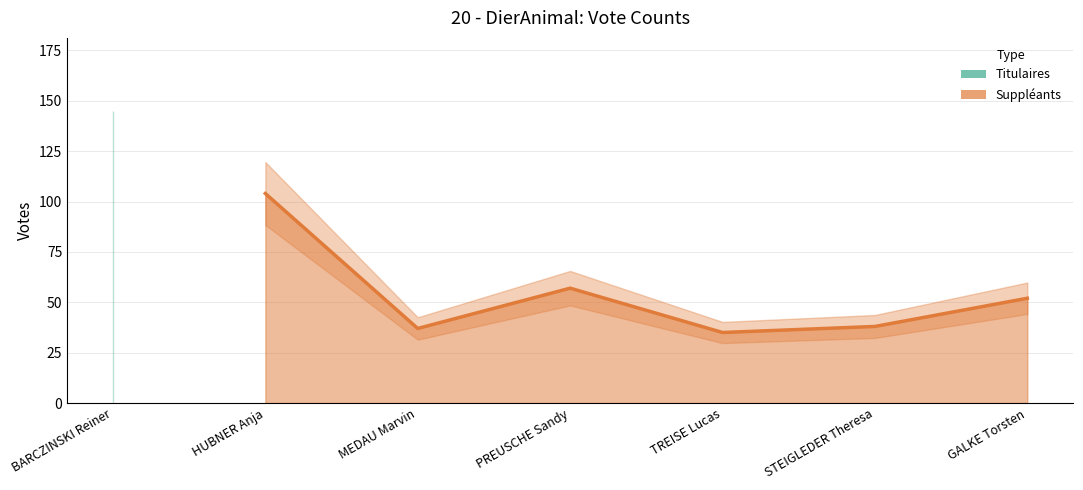

True or false: Suppléants has a value of 177 at HUBNER Anja.

False